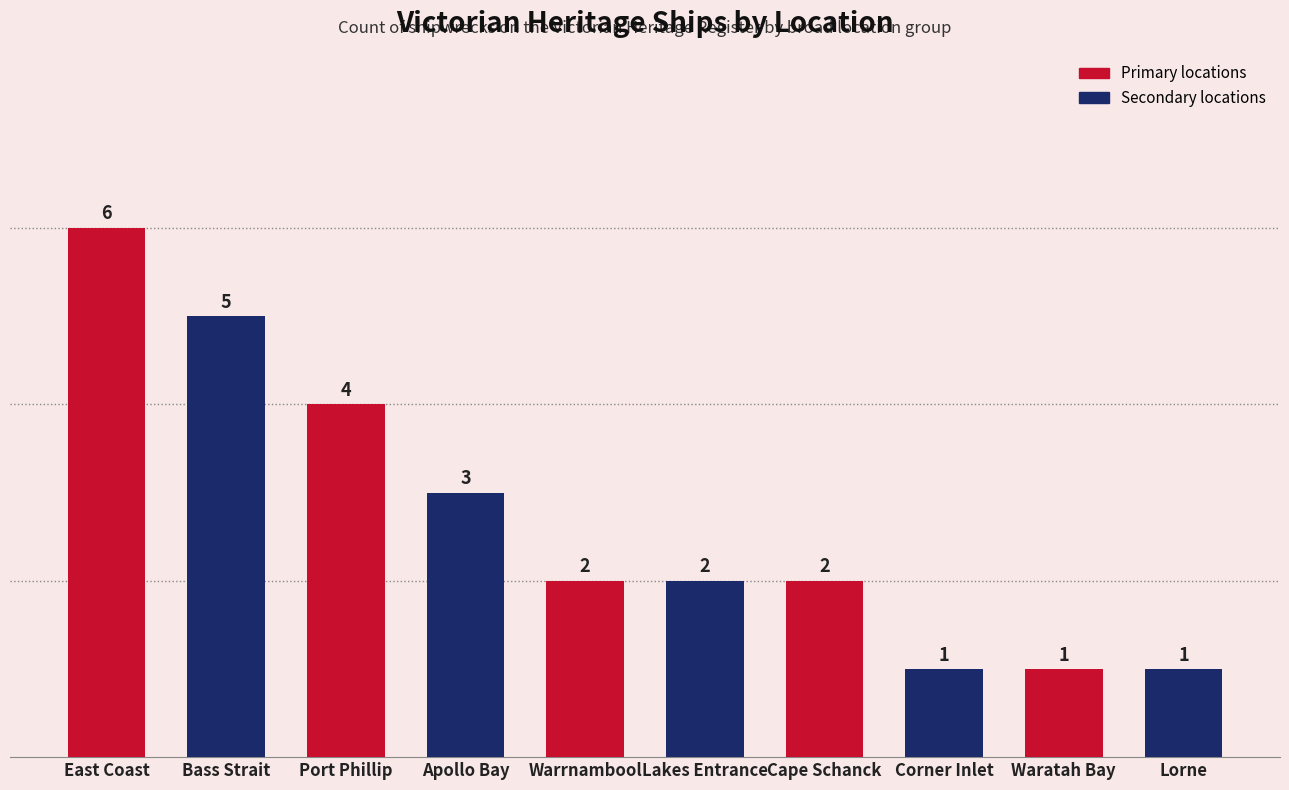

How many data points are less than 2?

3